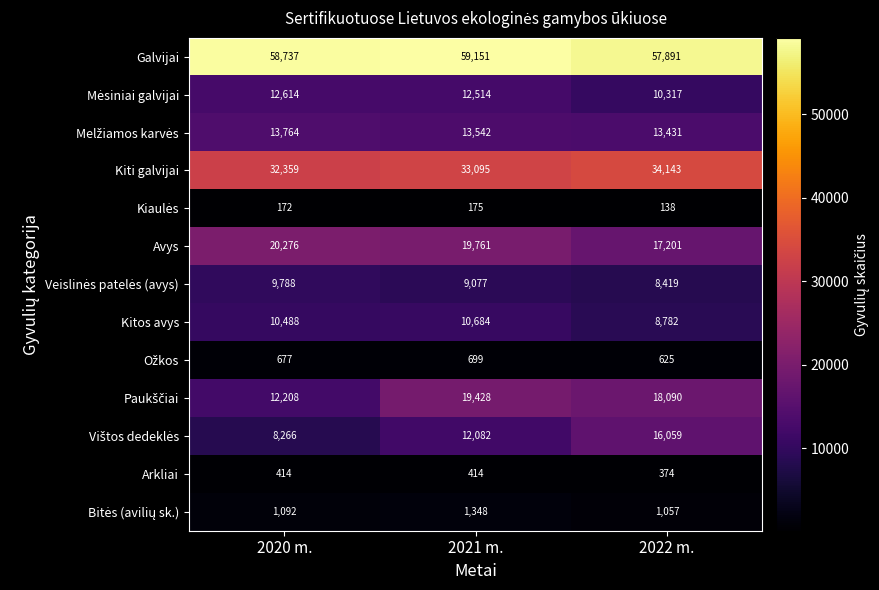

Which category has the highest value across all series?

2021 m.